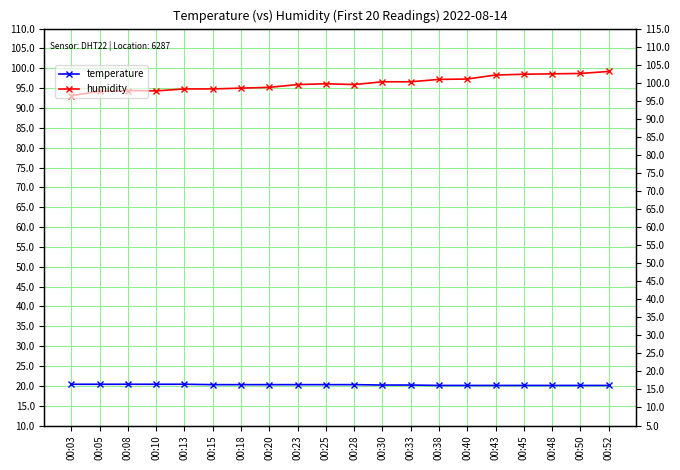

What is the minimum value shown in the chart?

20.1